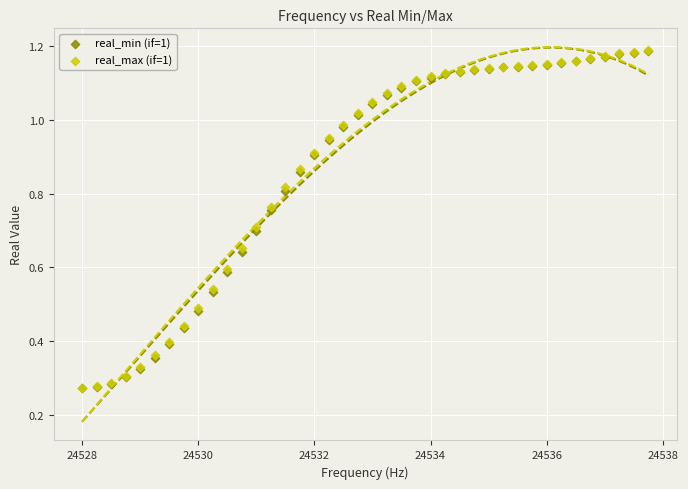

What are all the series names shown in the legend?

real_min (if=1), real_max (if=1)